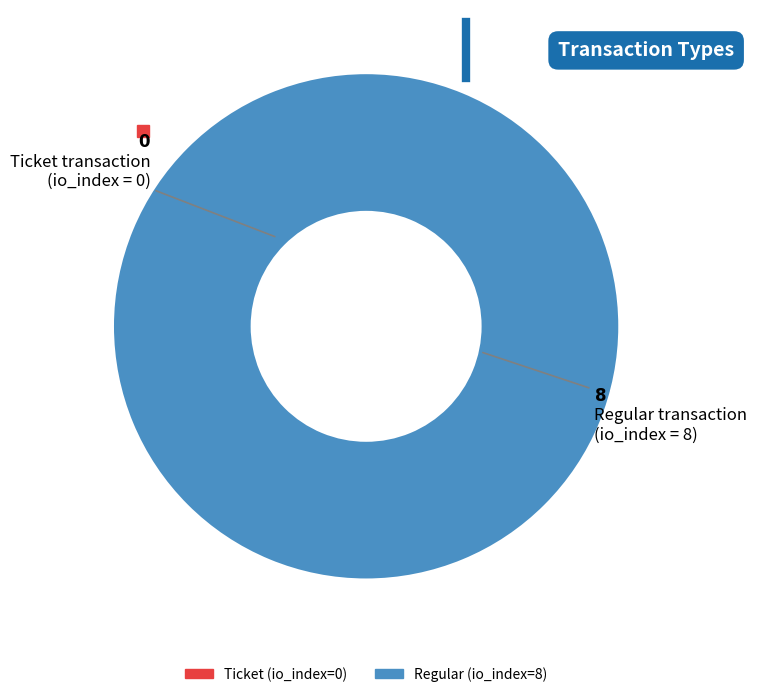

What is the majority slice?

Regular (io_index=8)